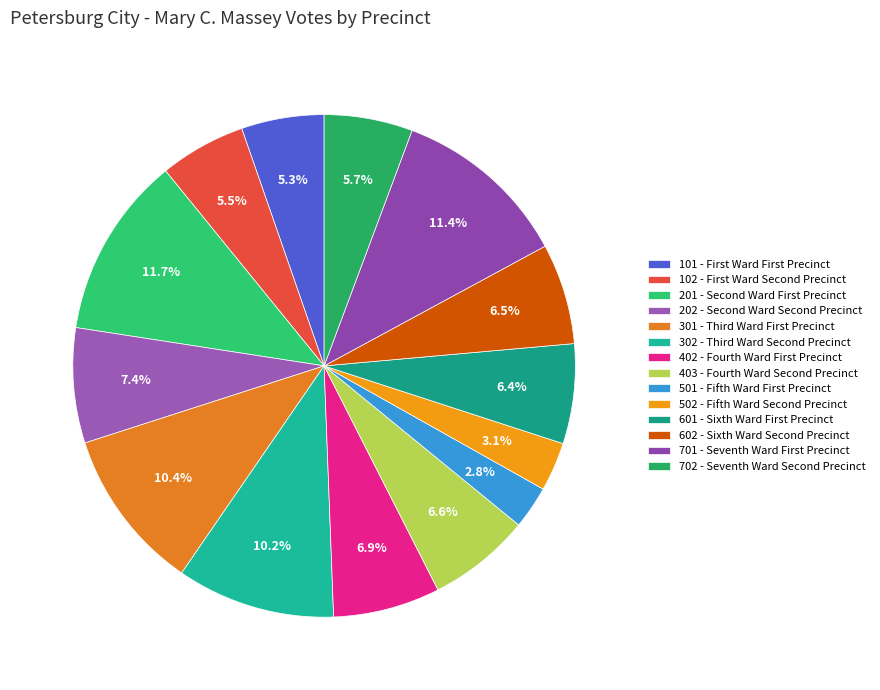

Does any single category account for the majority?

No